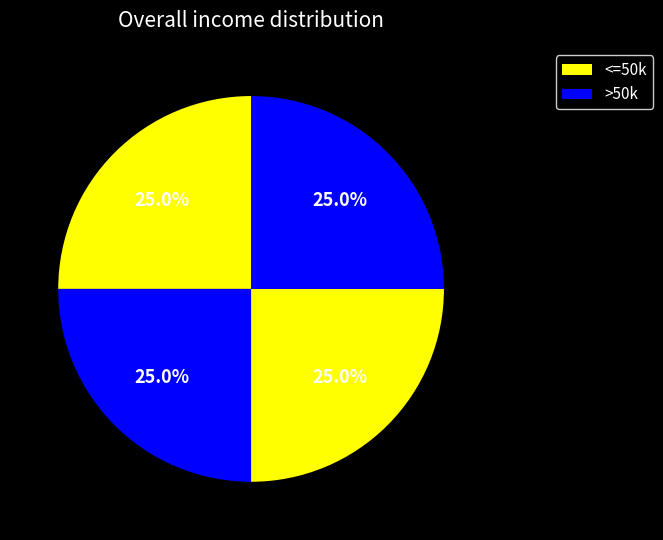

How many segments does this pie chart have?

4